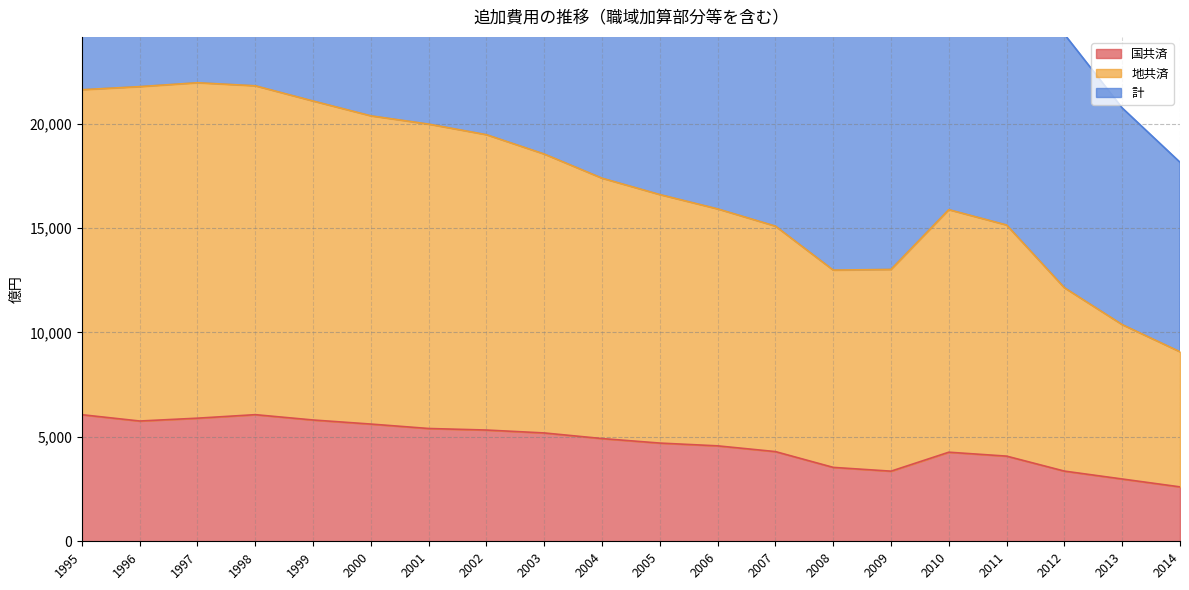

How many interior local peaks does the 計 series have?

2